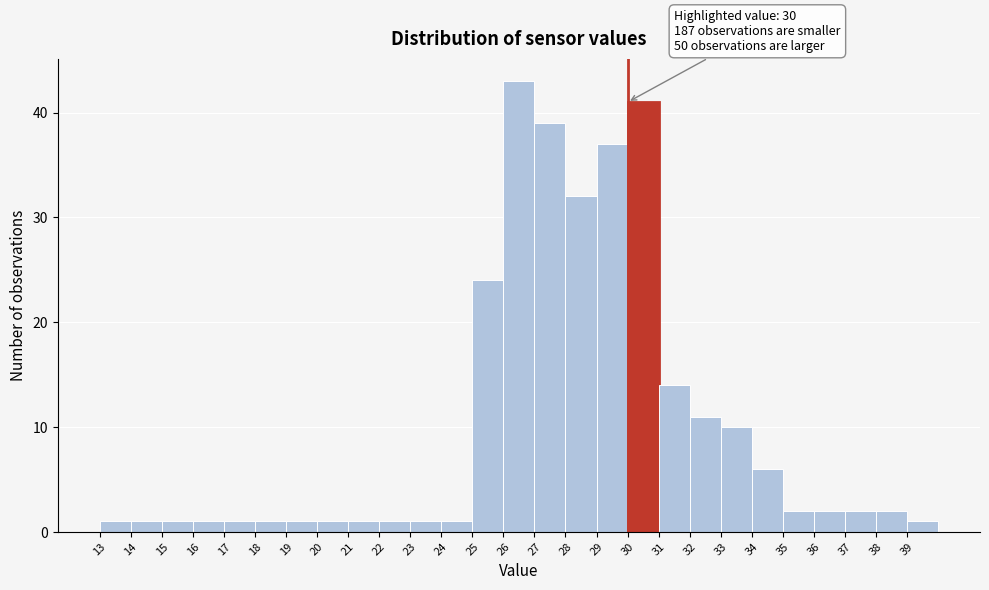

Over which range of the x-axis is the bar tallest?

26 to 27